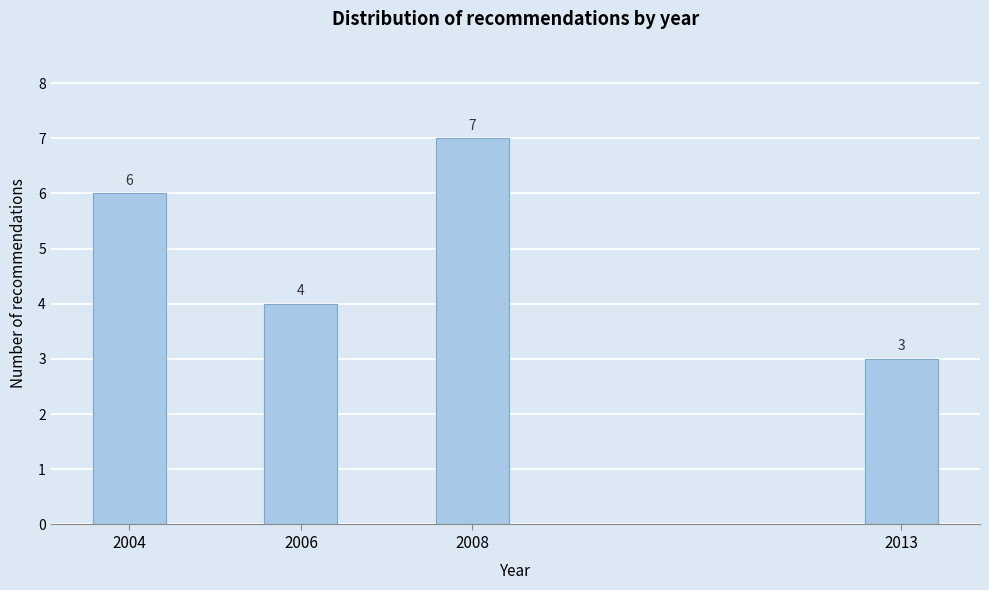

Reading left to right, what are all the values shown in this chart?

6	4	7	3